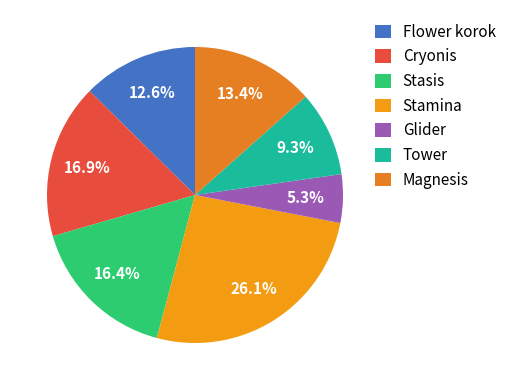

What percentage is NOT represented by Magnesis?

86.6%